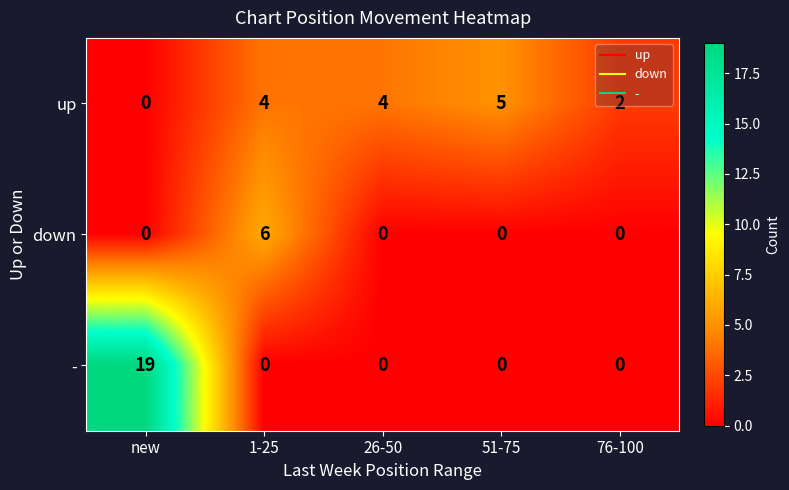

Which series has the largest total across all categories?

-